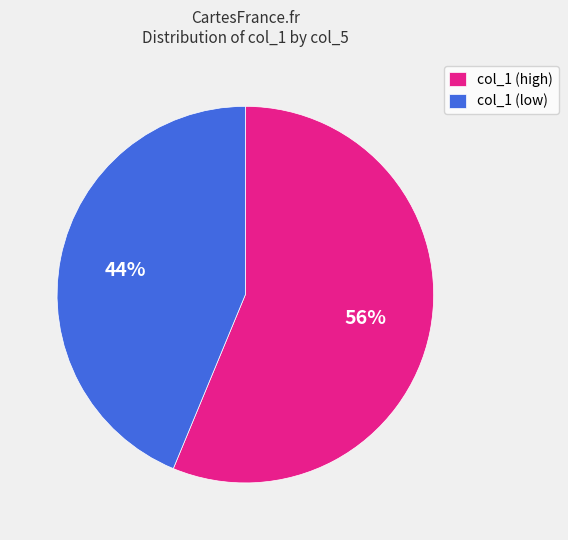

Is there any slice that represents more than half of the pie?

Yes